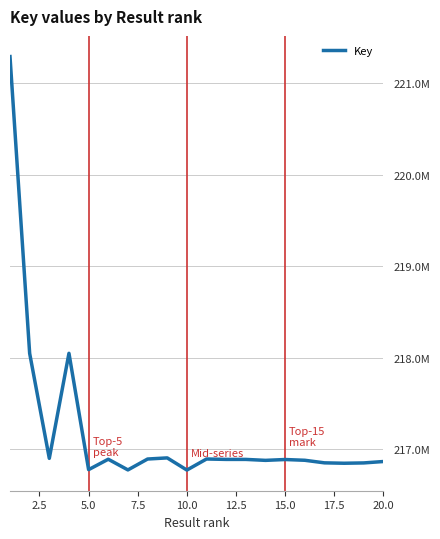

True or false: there are more than 0 points higher than both neighbors.

True